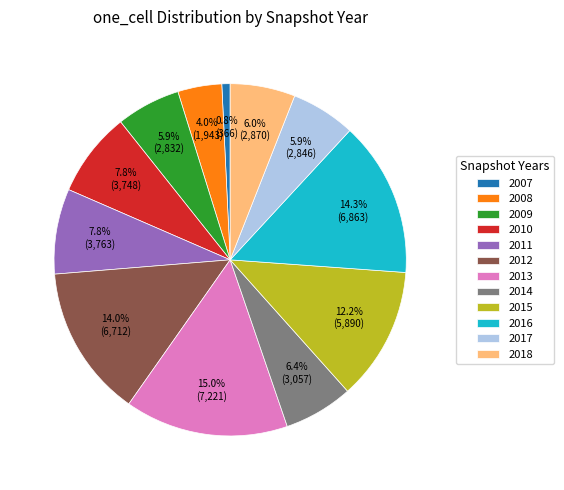

Does any single category account for the majority?

No